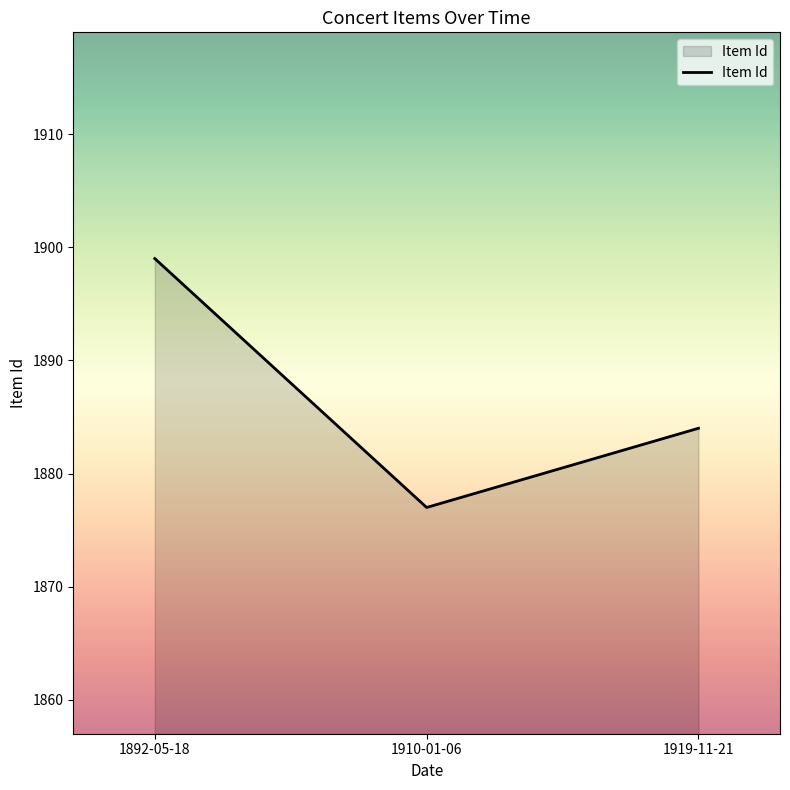

What is the smallest value displayed?

1877